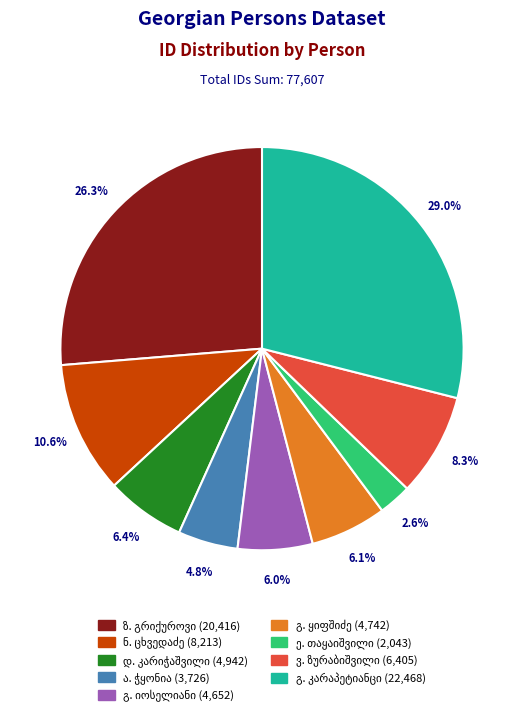

Does any single category account for the majority?

No